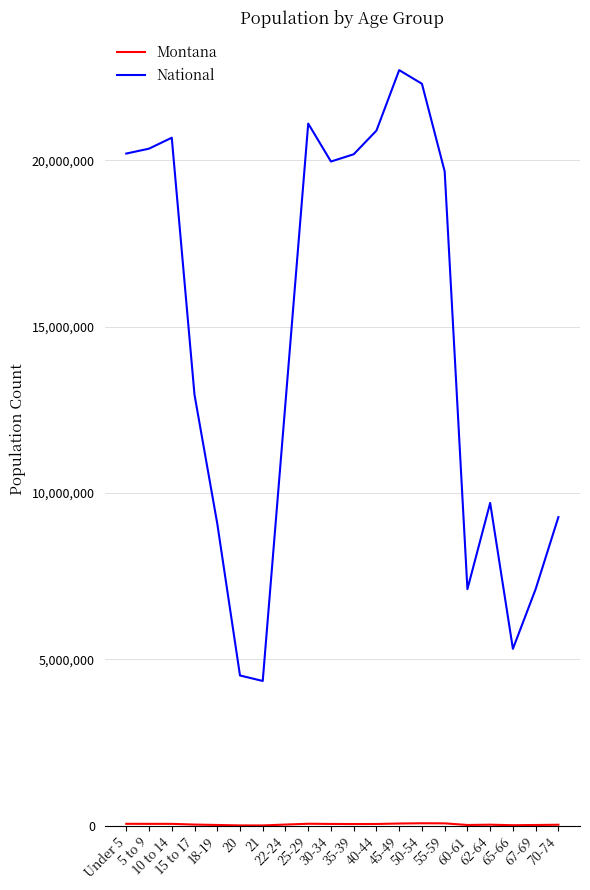

At which label does National first exceed 19664805?

Under 5